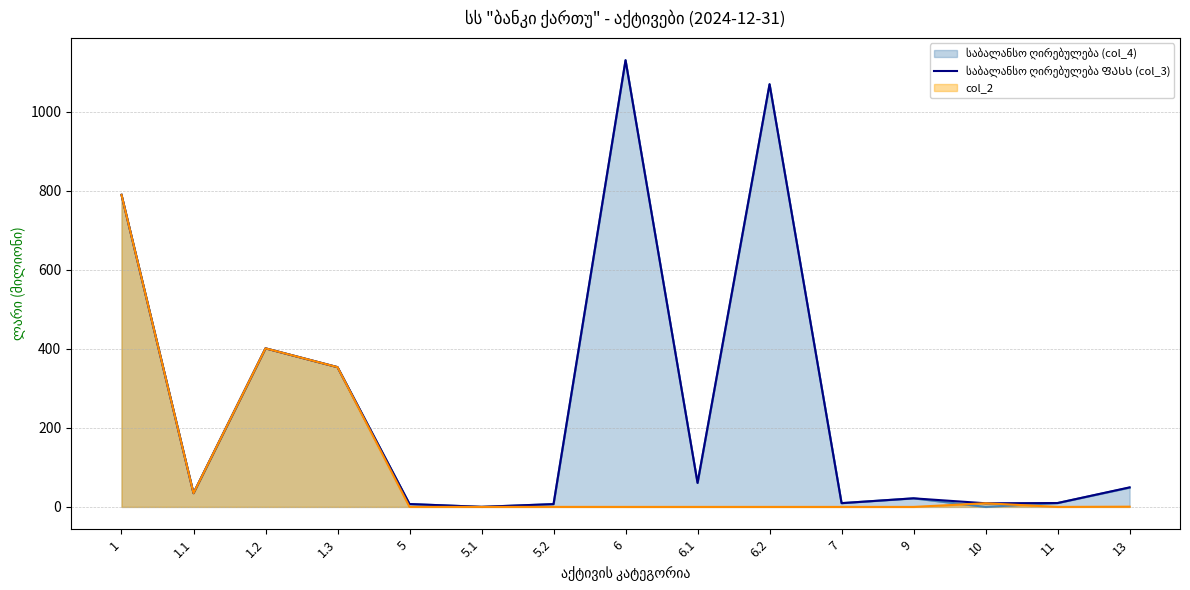

How many values are below 34?

7